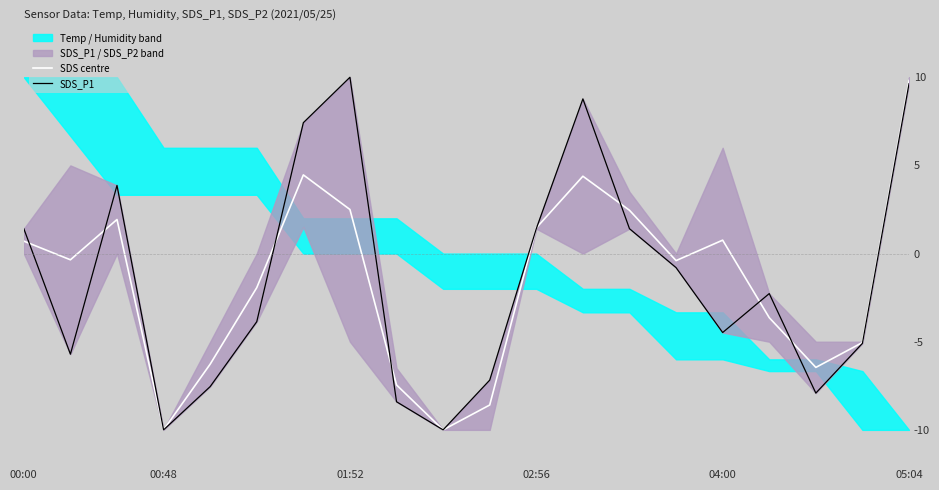

What is the minimum value for SDS centre?

-10.0